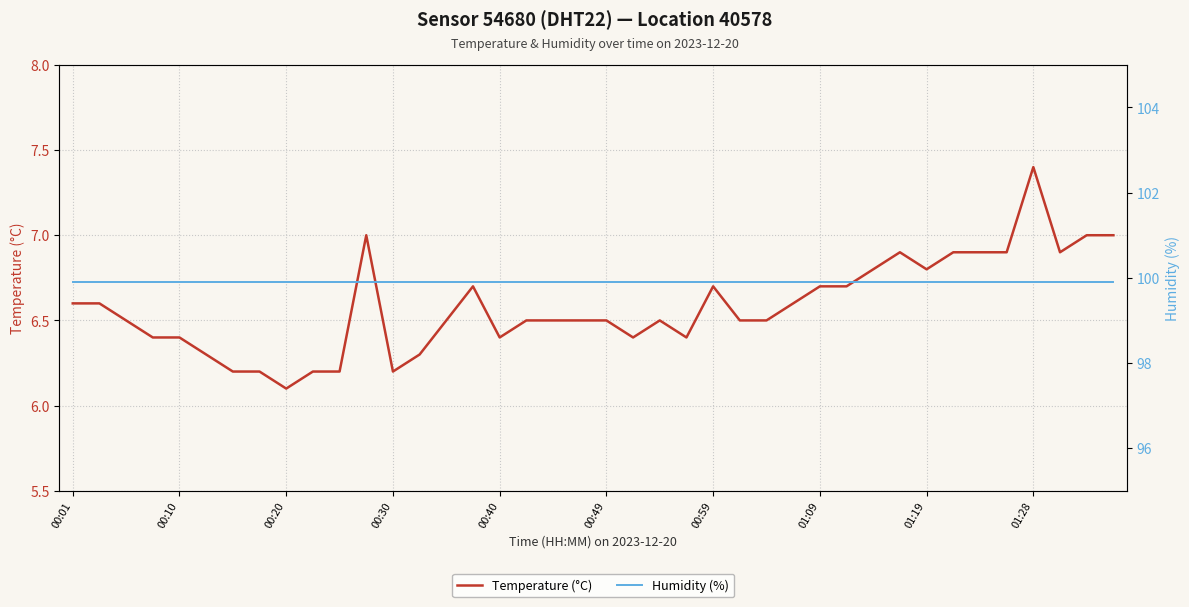

Is it true that Humidity (%) equals 99.9 at 14?

True